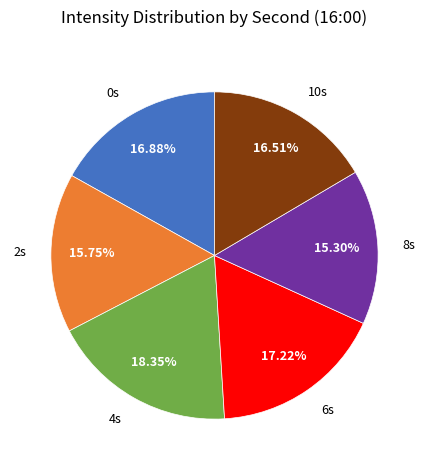

What is the ratio of the value at 2s to the value at 6s?

0.9